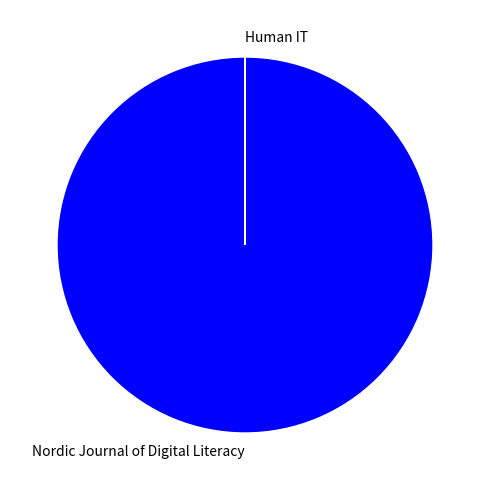

Which slice is the largest?

Nordic Journal of Digital Literacy